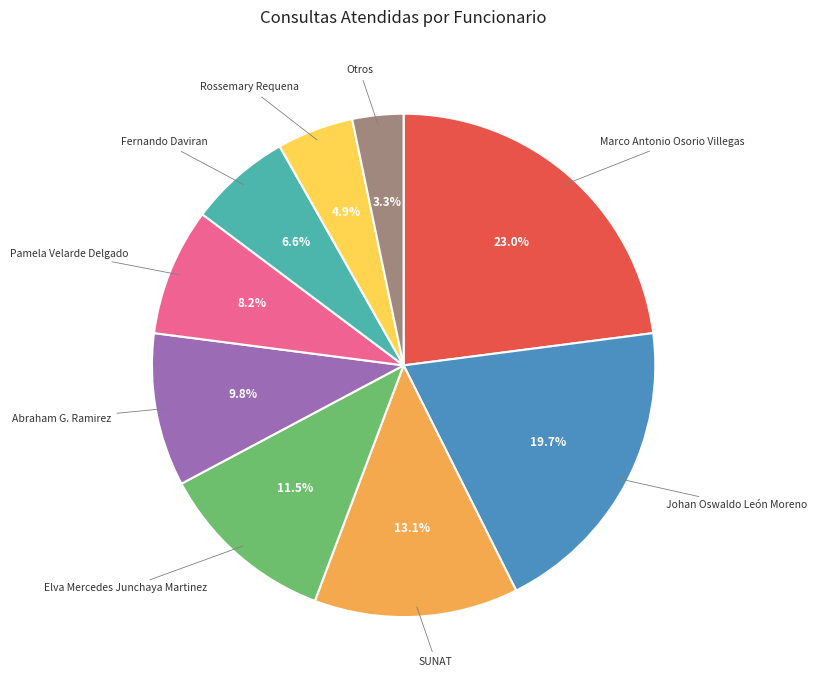

Is there any slice that represents more than half of the pie?

No